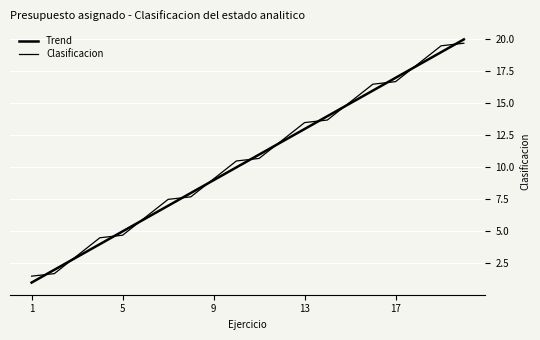

At how many categories does at least one series exceed 9?

12